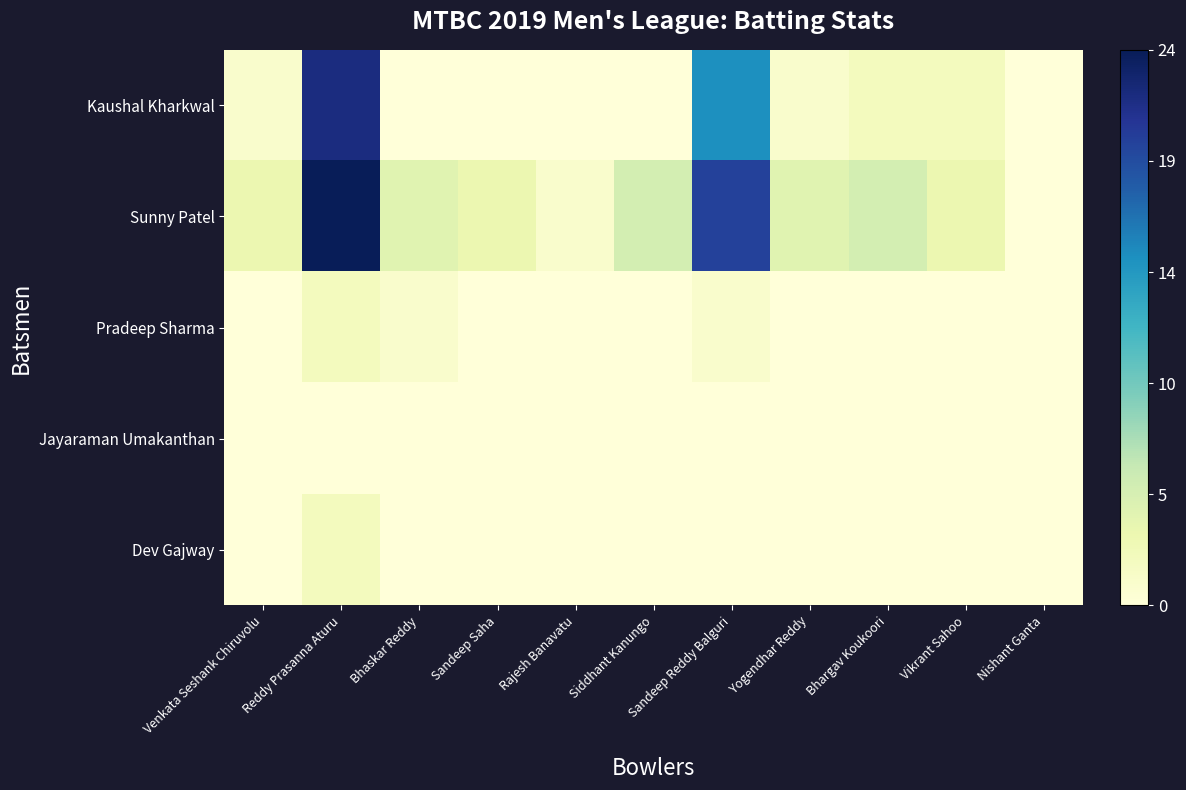

Between Nishant Ganta and Venkata Seshank Chiruvolu, which is larger?

Venkata Seshank Chiruvolu